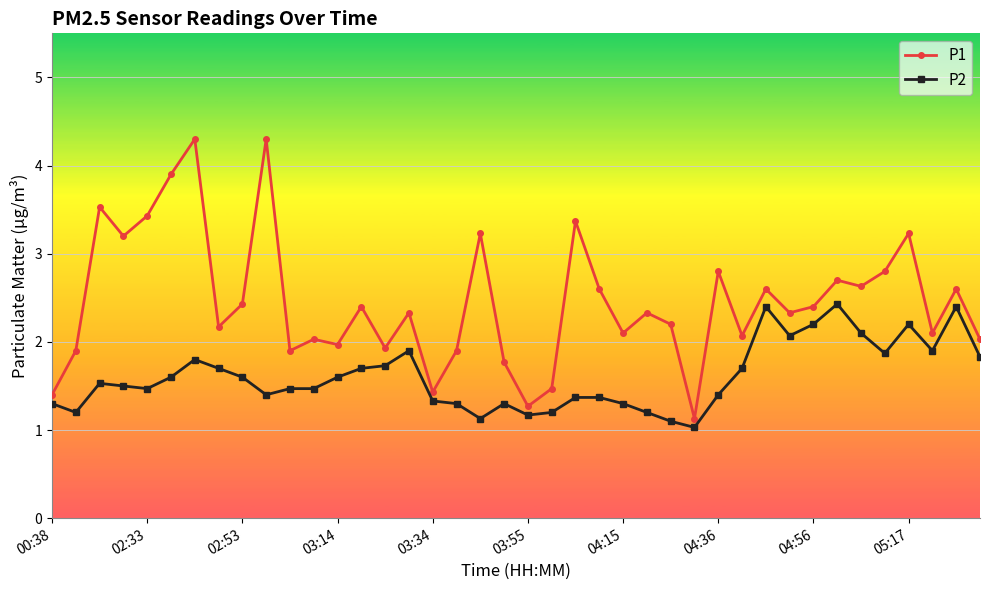

What is the difference between the maximum and minimum values in the P2 series?

1.4